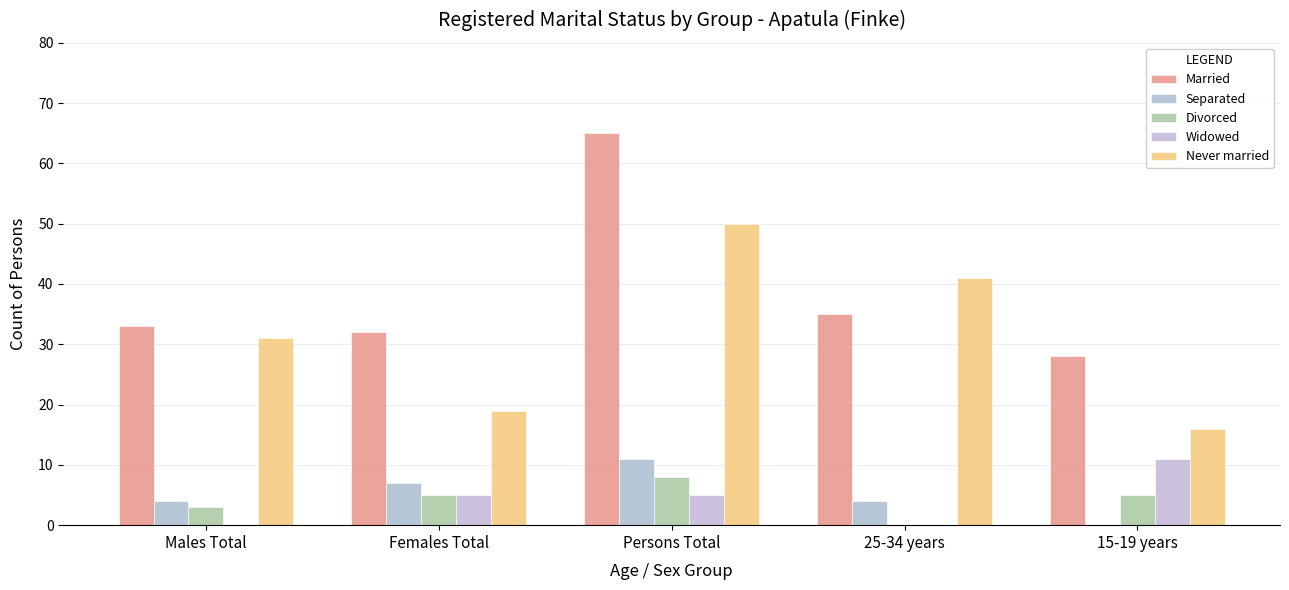

How many Divorced values are between 3 and 5?

3